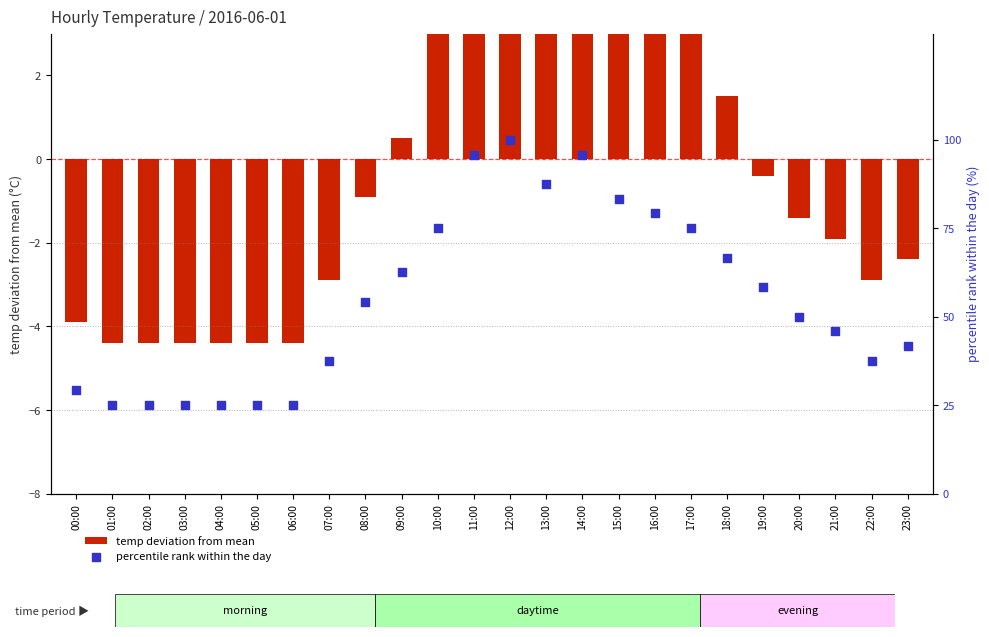

Which series has the largest total across all categories?

percentile rank within the day